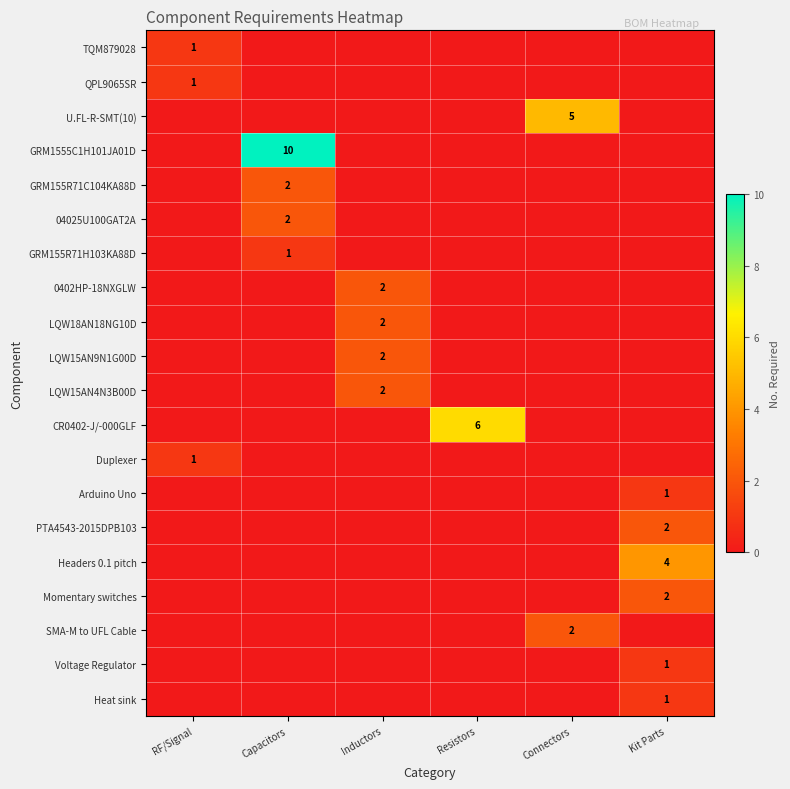

Which series has the widest spread of values?

GRM1555C1H101JA01D